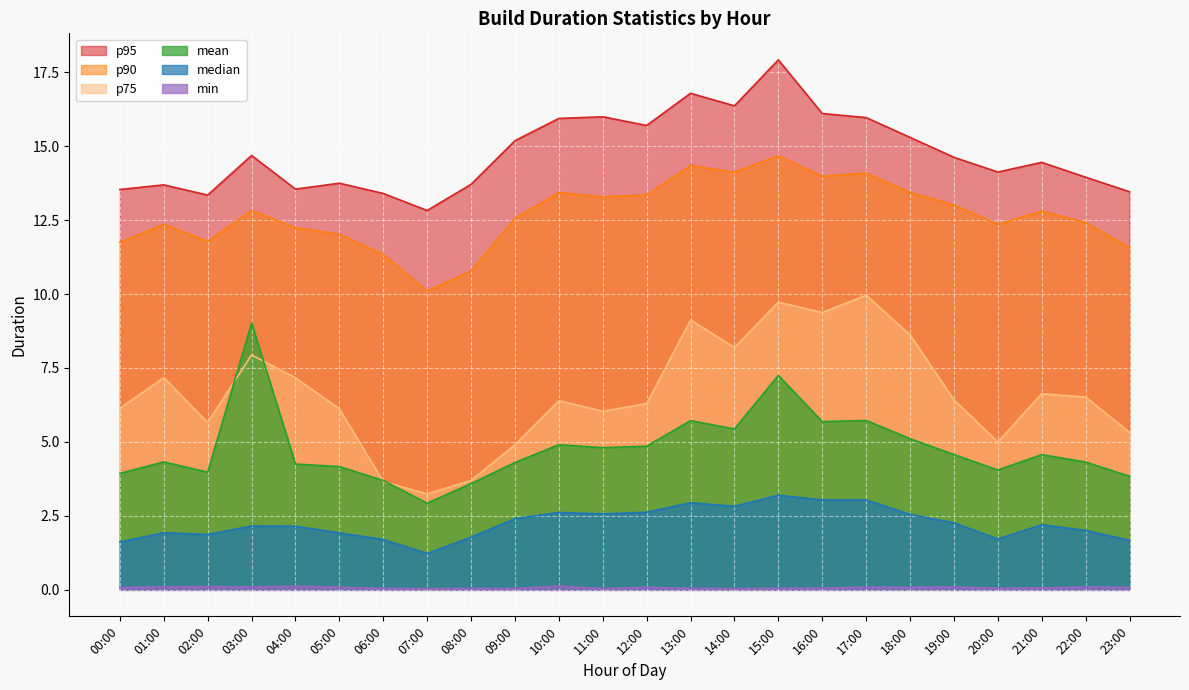

At how many categories does at least one series exceed 16?

4